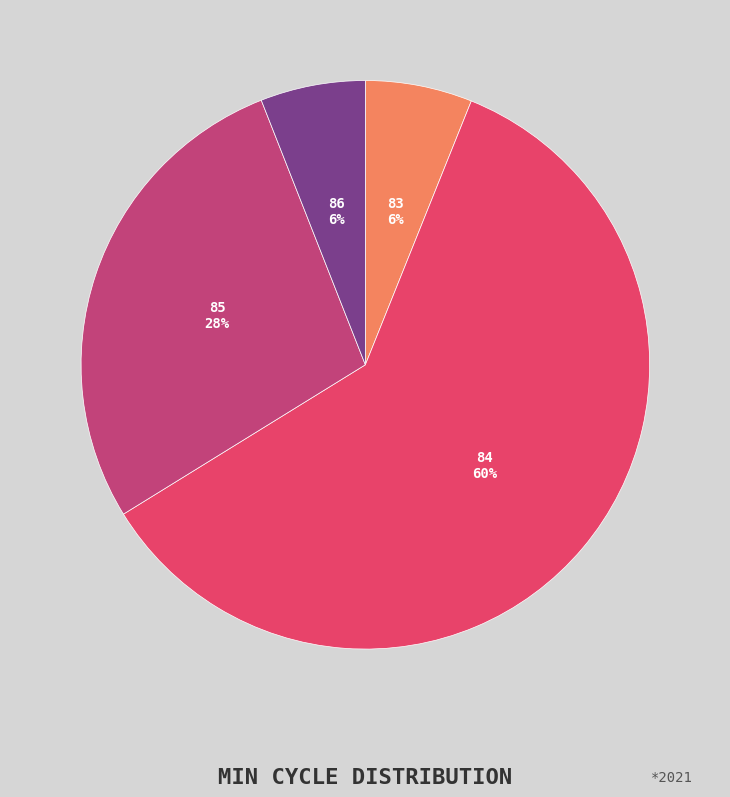

Between 84 and 85, which is larger?

84